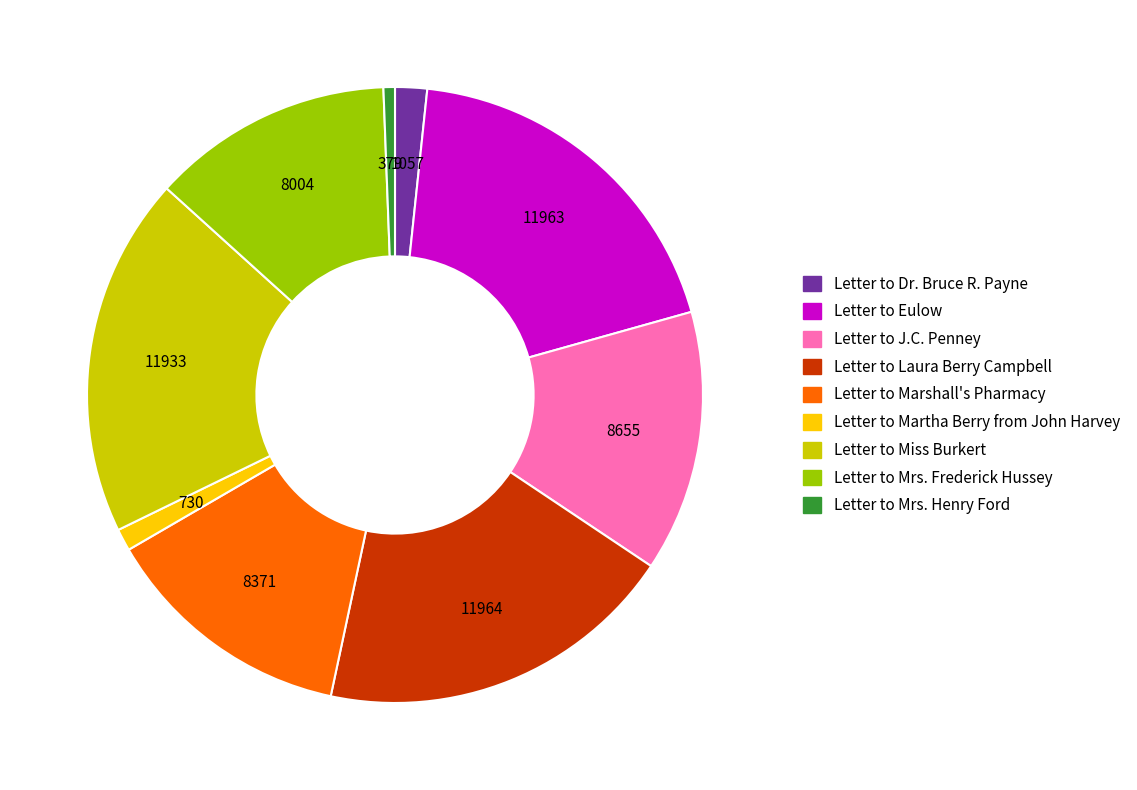

Approximately how many times larger is the value at Letter to J.C. Penney compared to Letter to Miss Burkert?

0.7